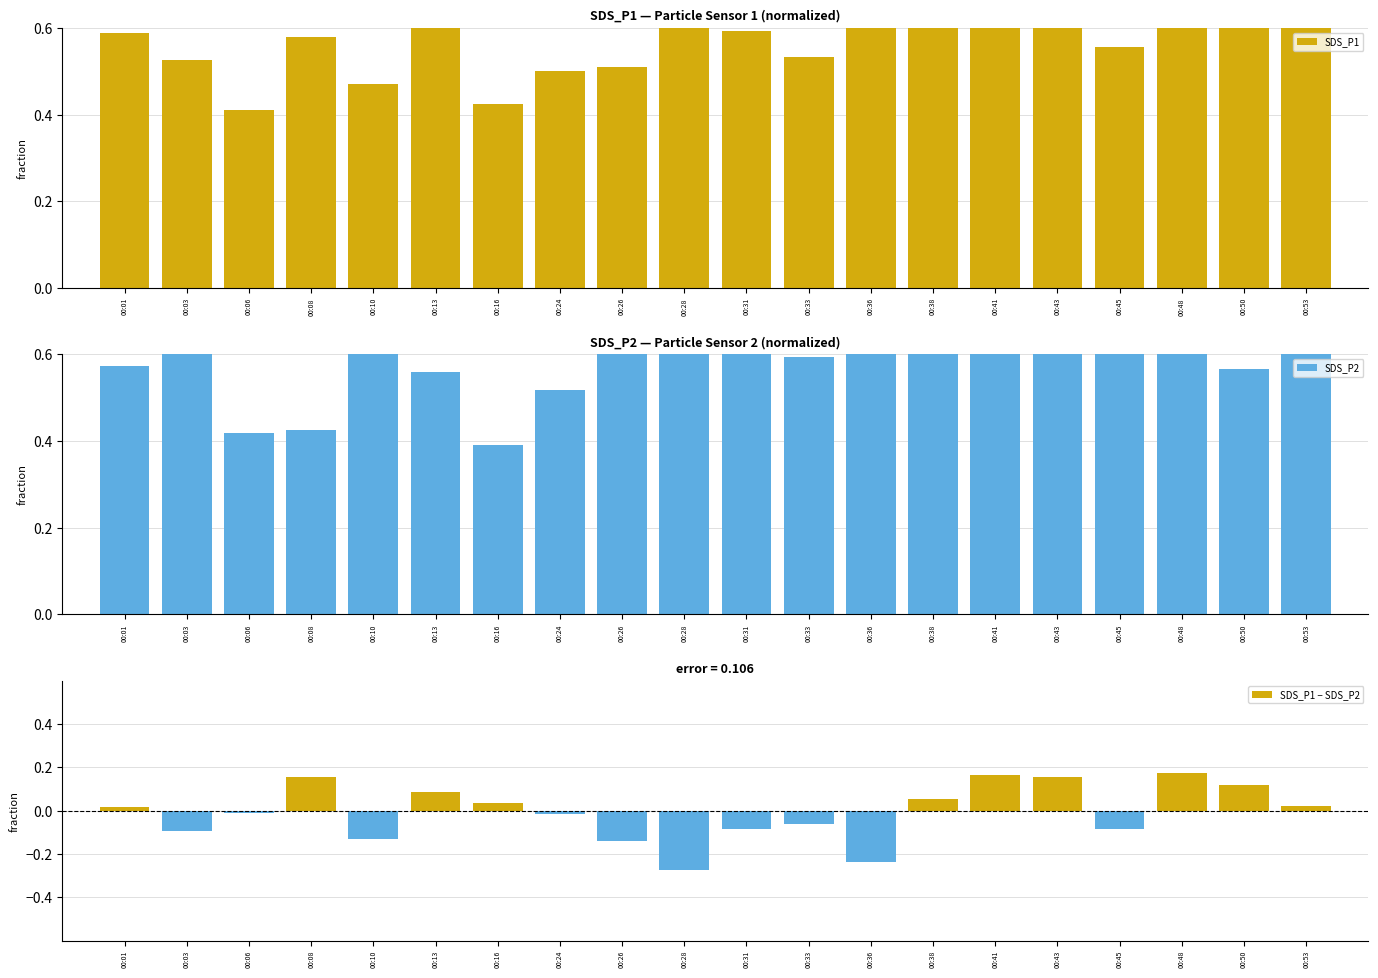

How many data points in SDS_P1 − SDS_P2 are above 0?

10